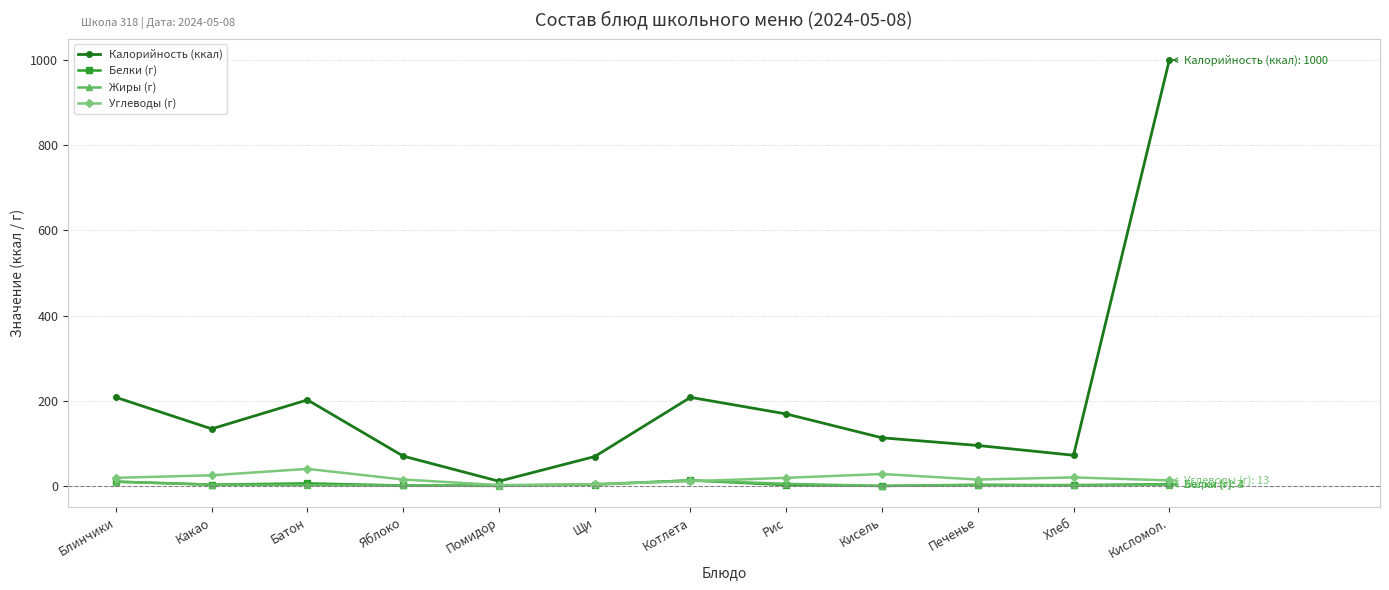

Which series has the largest total across all categories?

Калорийность (ккал)